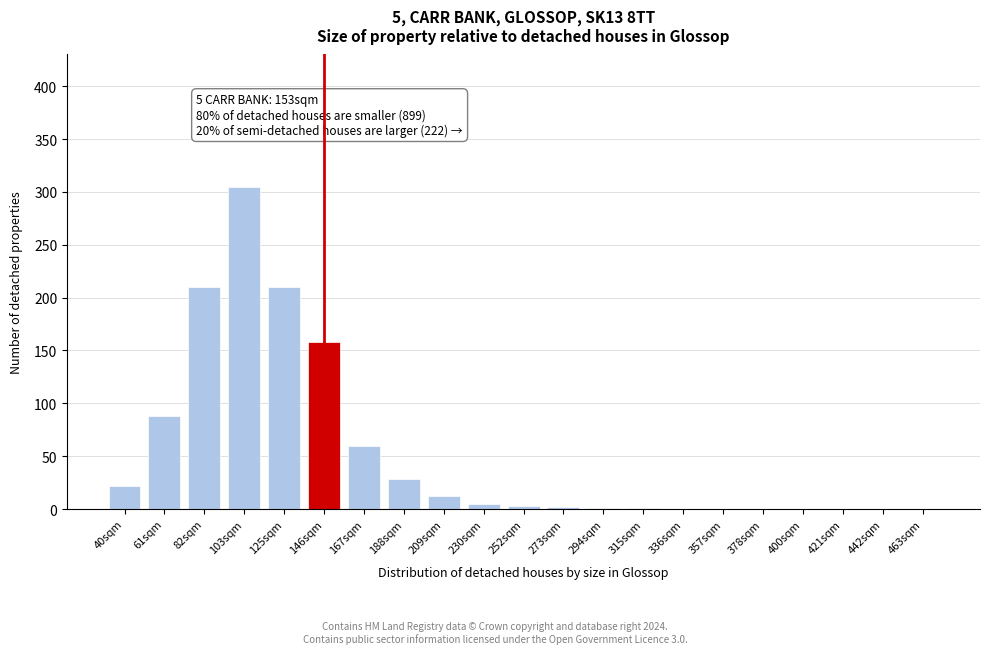

What is the sum of all values?

1105